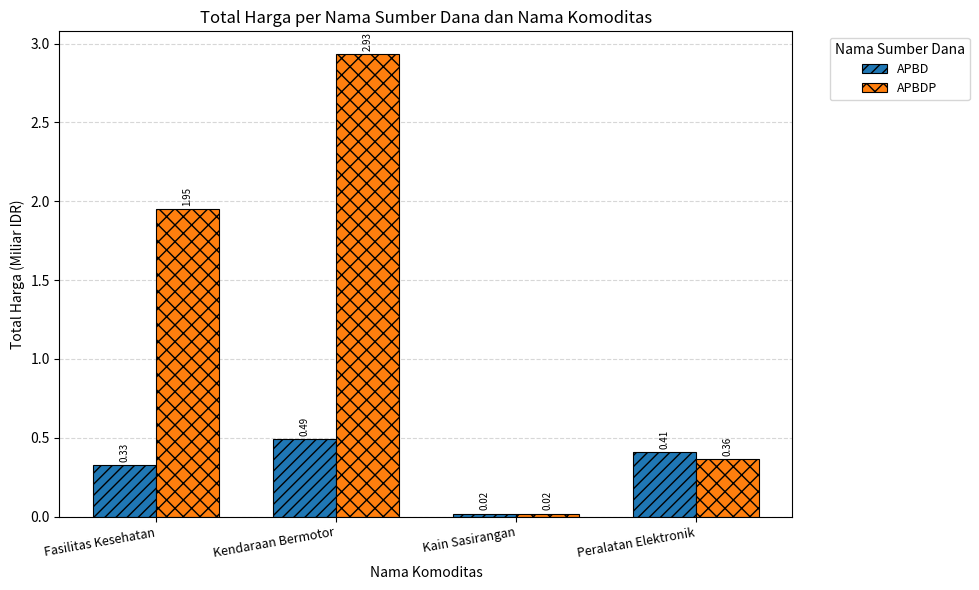

What are all the series names shown in the legend?

APBD, APBDP